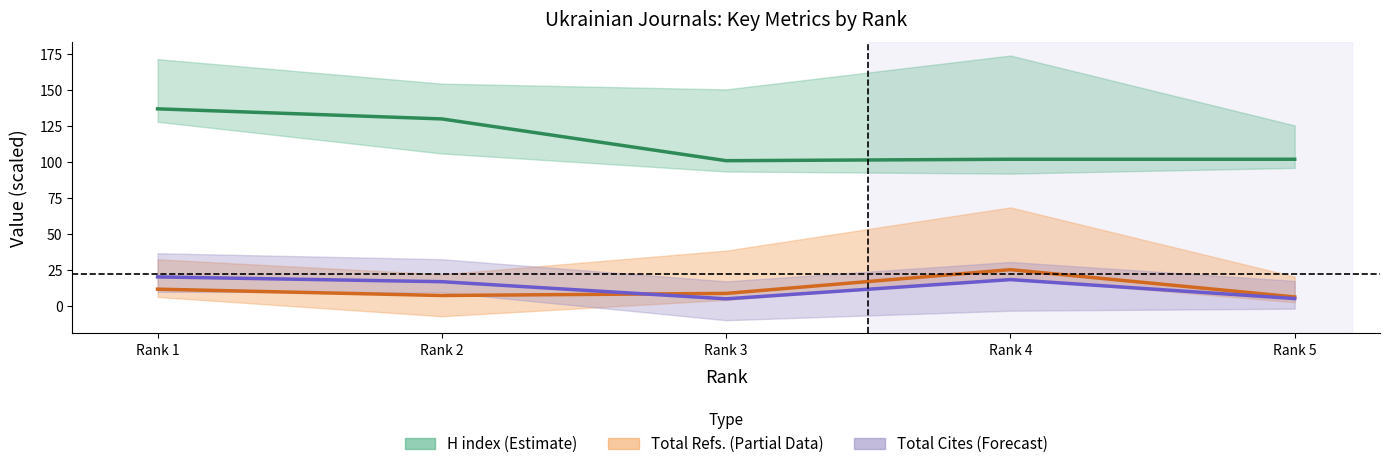

The value of H index at Rank 5 is 30.3. True or false?

False